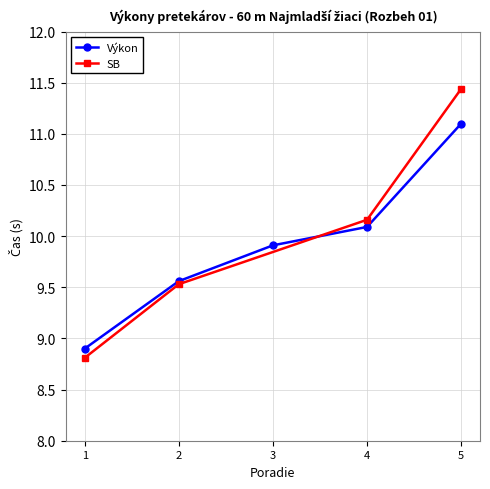

At which label does Výkon reach its peak?

5